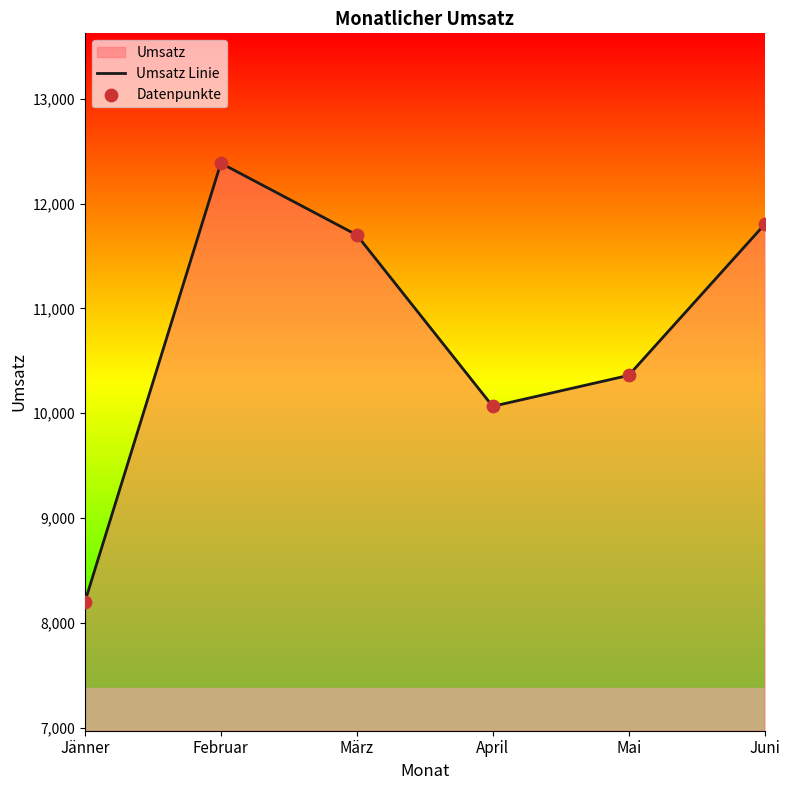

At how many categories does at least one series exceed 11218?

3